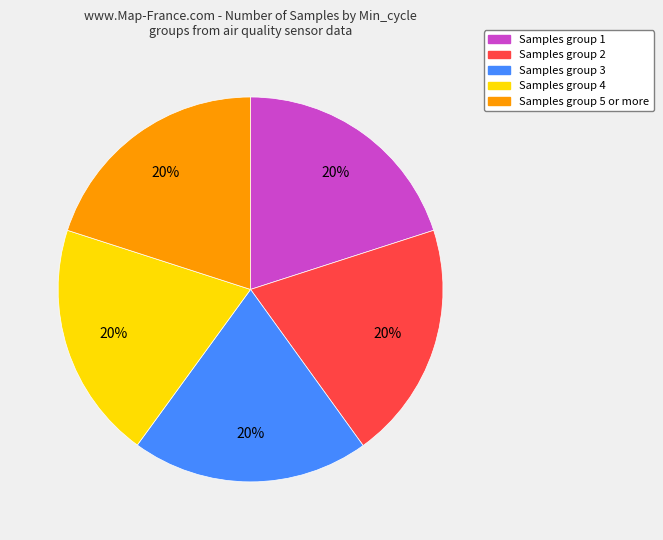

Is there a majority slice in this chart?

No